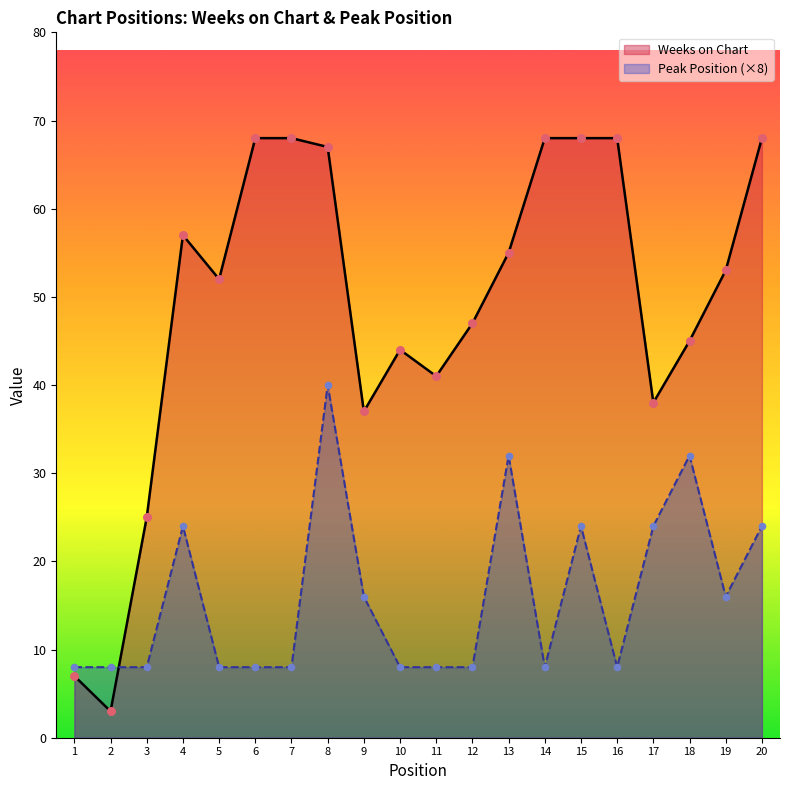

Which series reaches the maximum Y coordinate?

Weeks on Chart